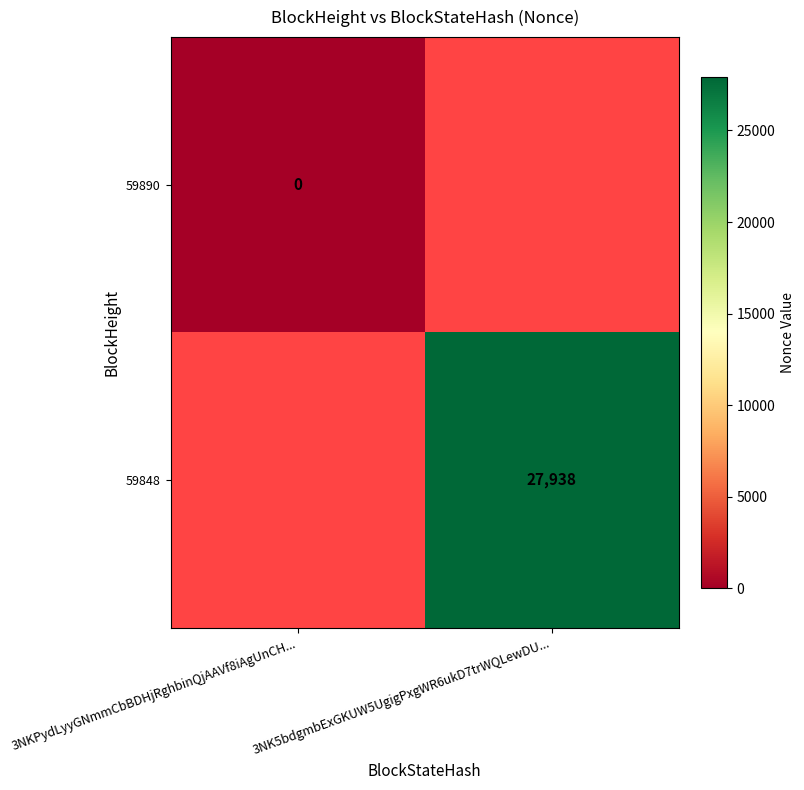

Is the value of 59848 at 3NK5bdgmbExGKUW5UgigPxgWR6ukD7trWQLewDU... greater than the value of 59890 at 3NKPydLyyGNmmCbBDHjRghbinQjAAVf8iAgUnCH...?

Yes